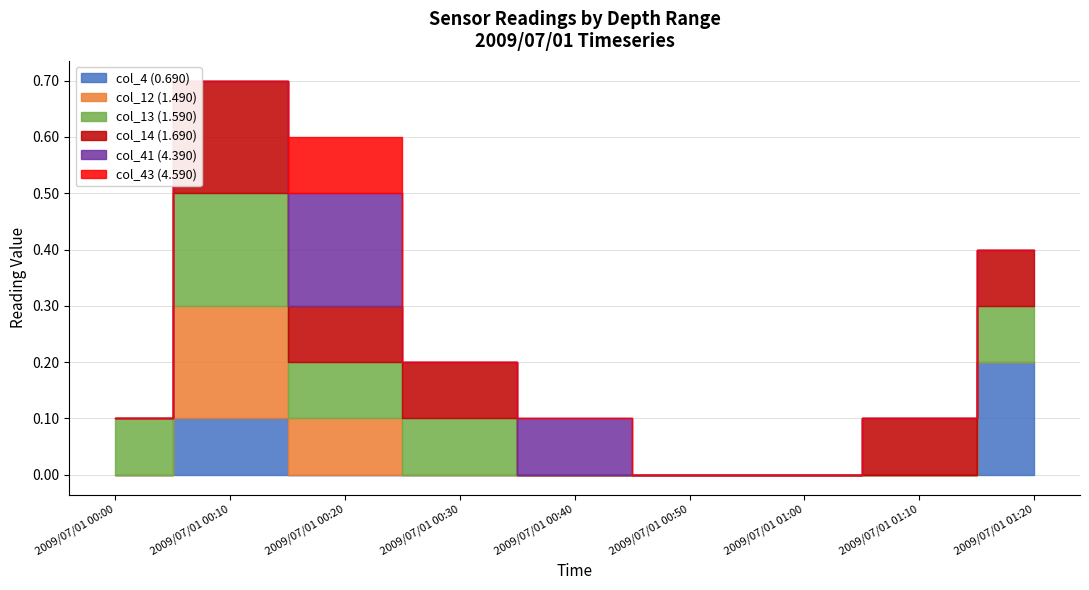

Which series has the largest total across all categories?

col_13 (1.590)